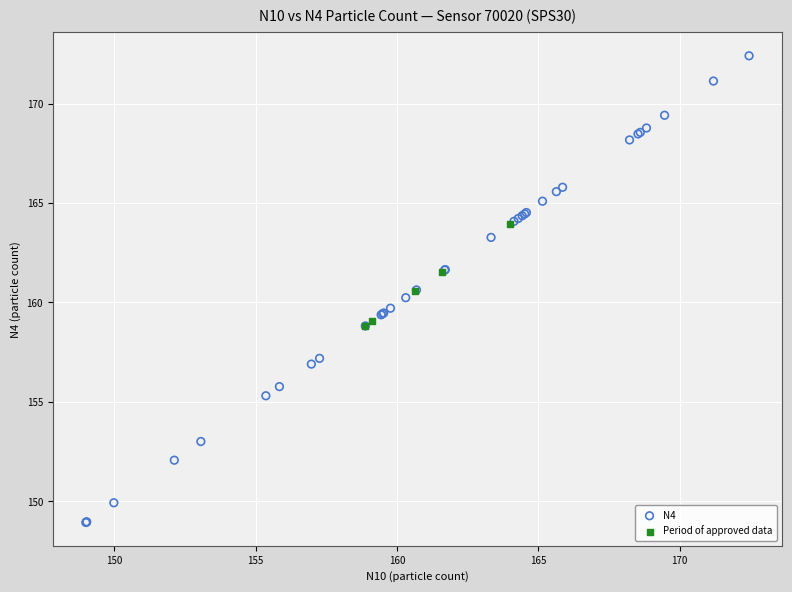

Which series contains the lowest Y value?

N4